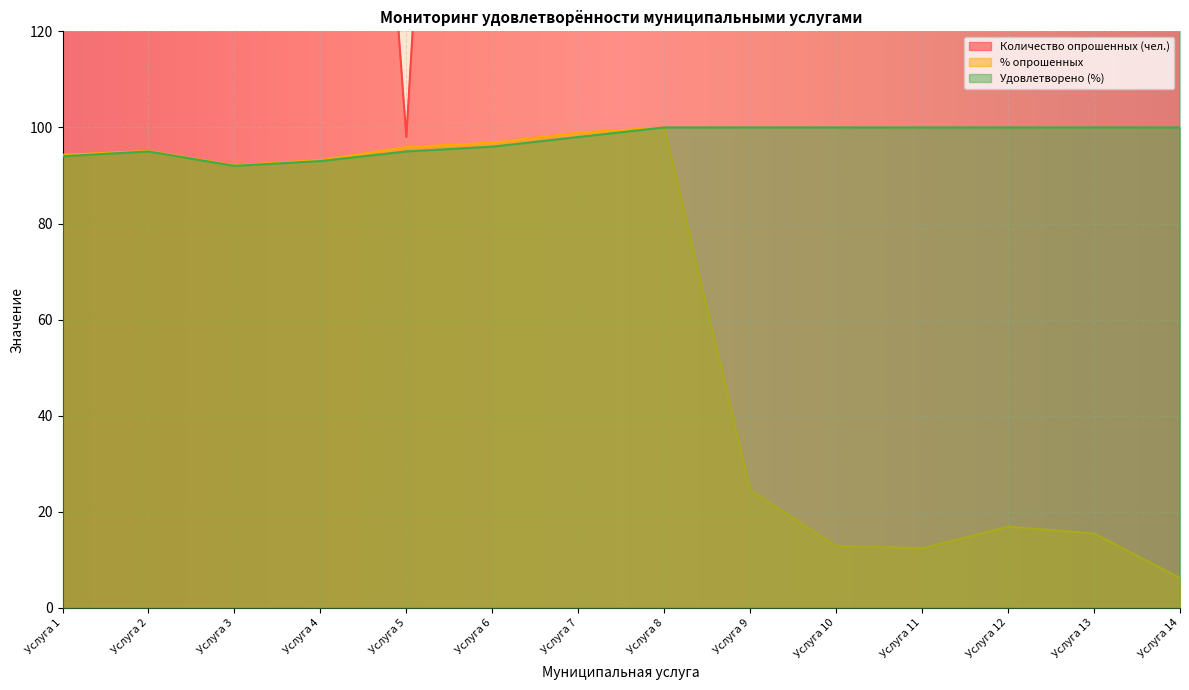

List the series in order of their peak value, highest first.

Количество опрошенных (чел.), % опрошенных, Удовлетворено (%)